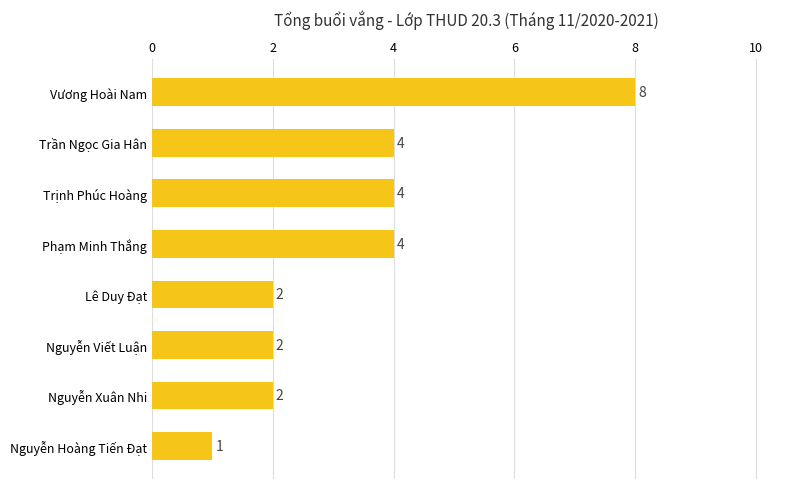

Which label corresponds to the smallest value in the chart?

Nguyễn Hoàng Tiến Đạt